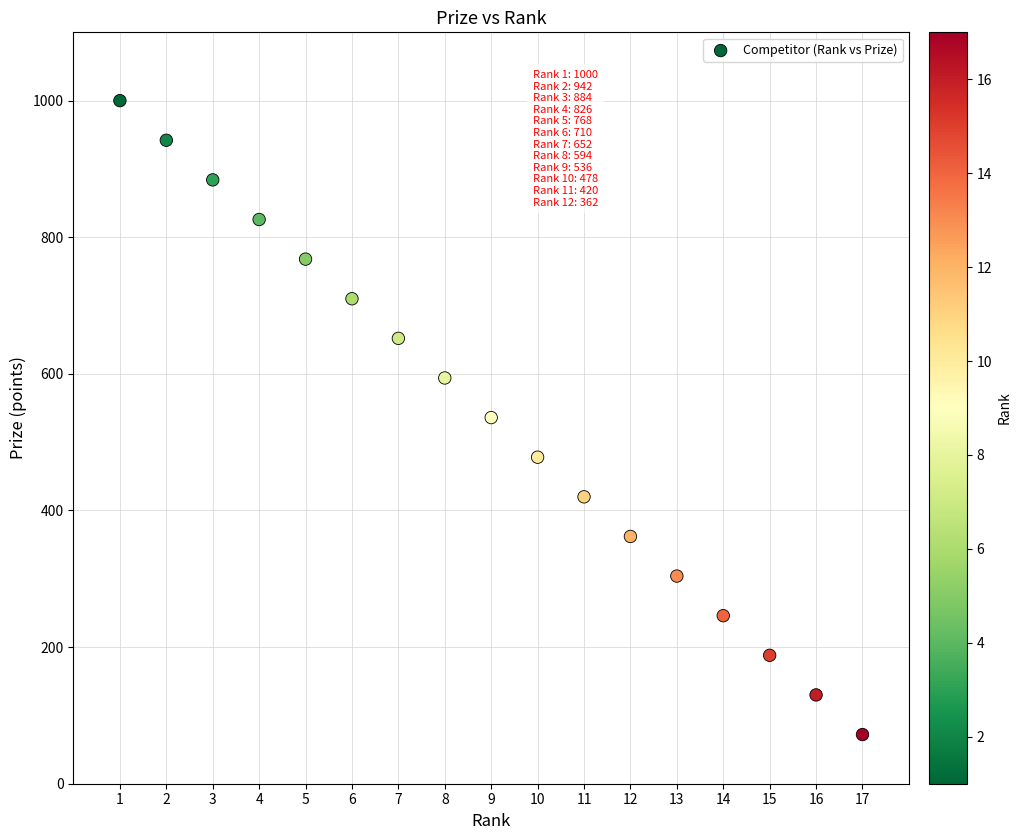

What is the range of Y values (max minus min)?

928